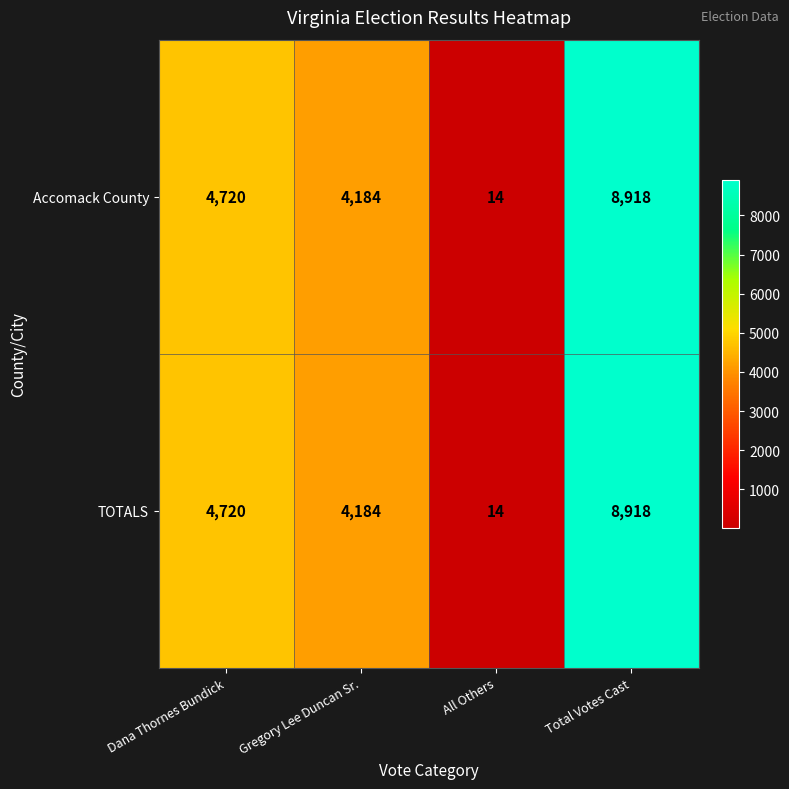

The value of TOTALS at All Others is 3. True or false?

False